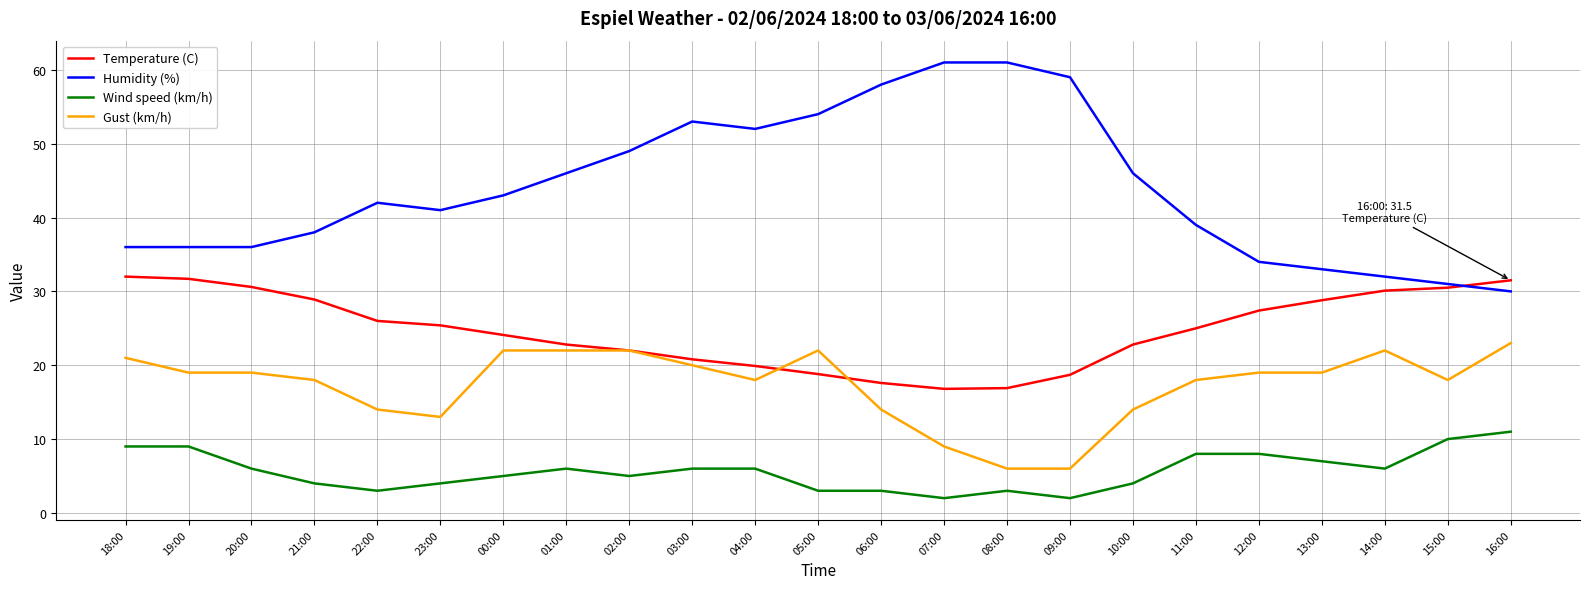

True or false: Temperature (C) has more than 1 points higher than both neighbors.

False